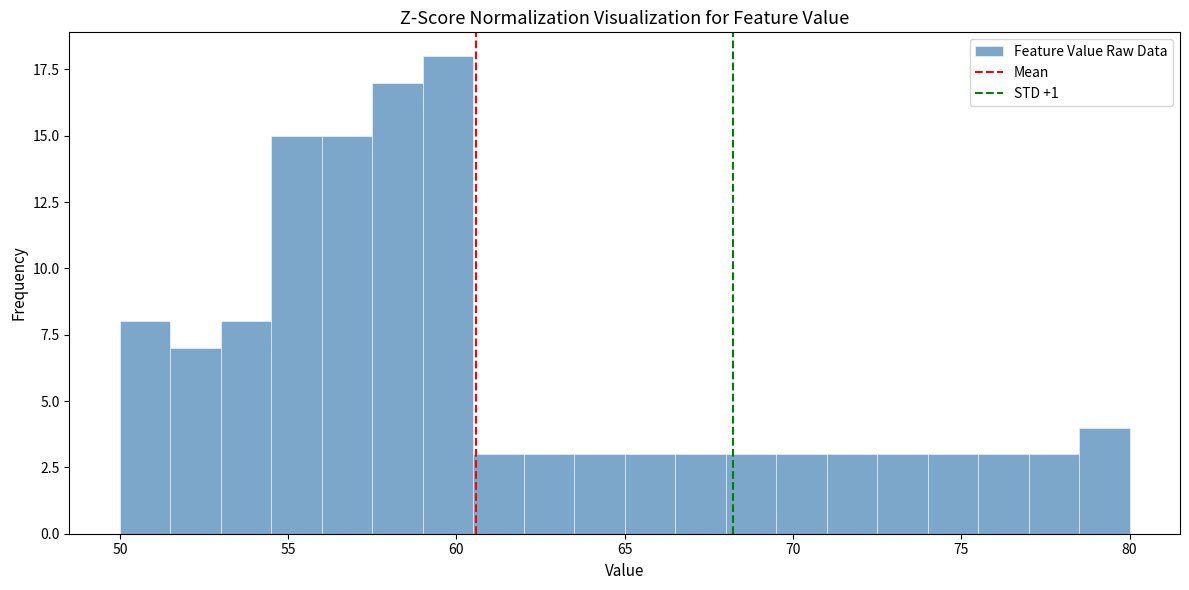

Read against the x-axis, roughly where is the centre of the tallest bar?

60.0